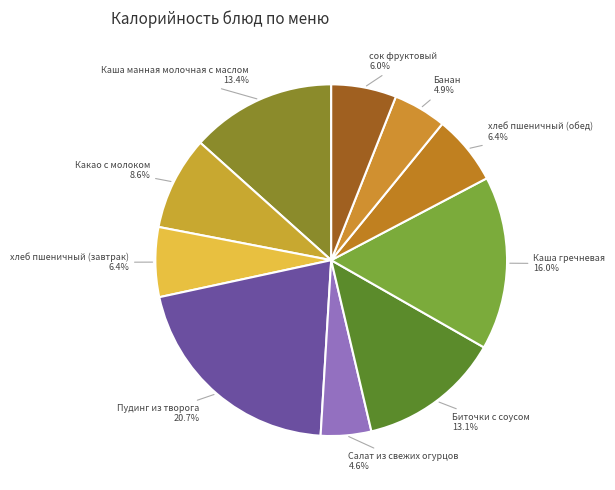

To the nearest percent, what is the combined percentage of Пудинг из творога and хлеб пшеничный (завтрак)?

27%